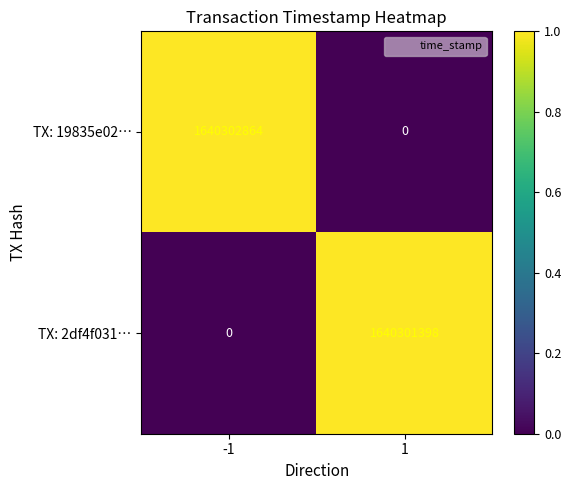

At -1, list the series in order from largest to smallest.

TX: 19835e02…, TX: 2df4f031…